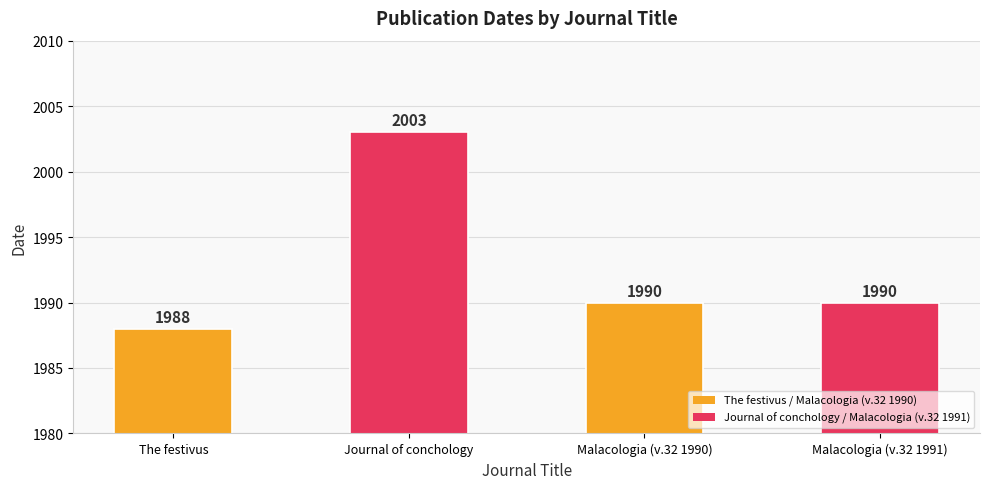

What is the greatest value displayed?

2003